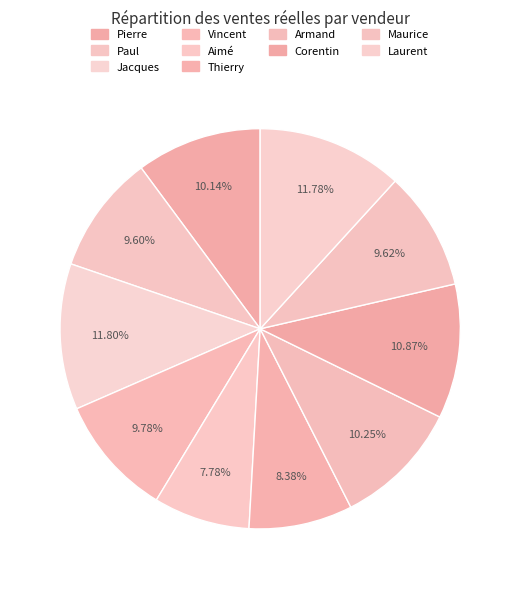

How many slices are in this pie chart?

10